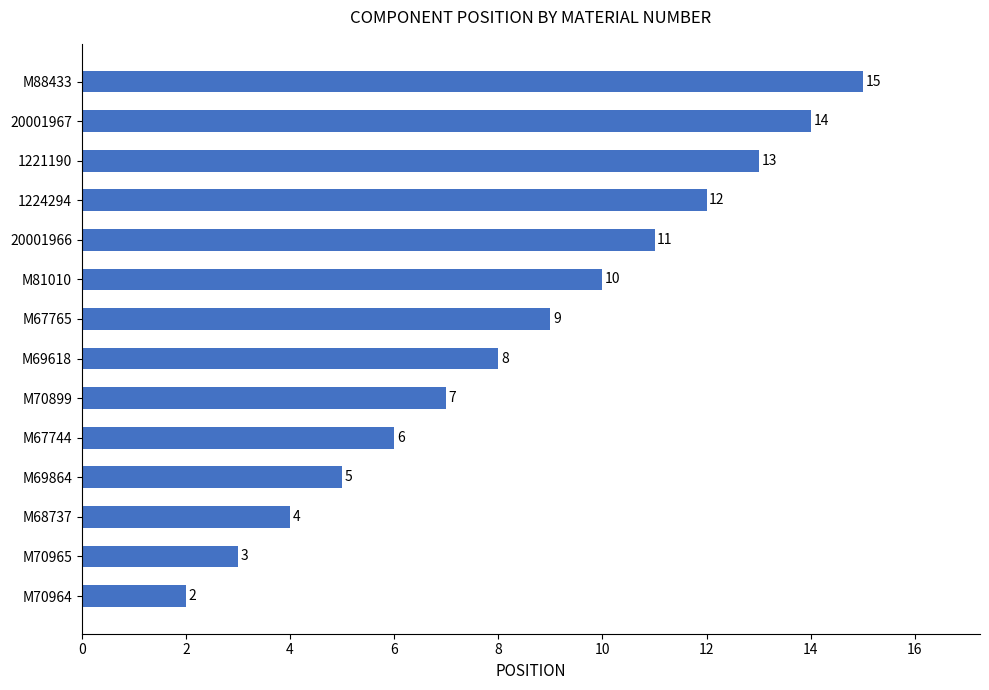

Does the chart contain any negative values?

No